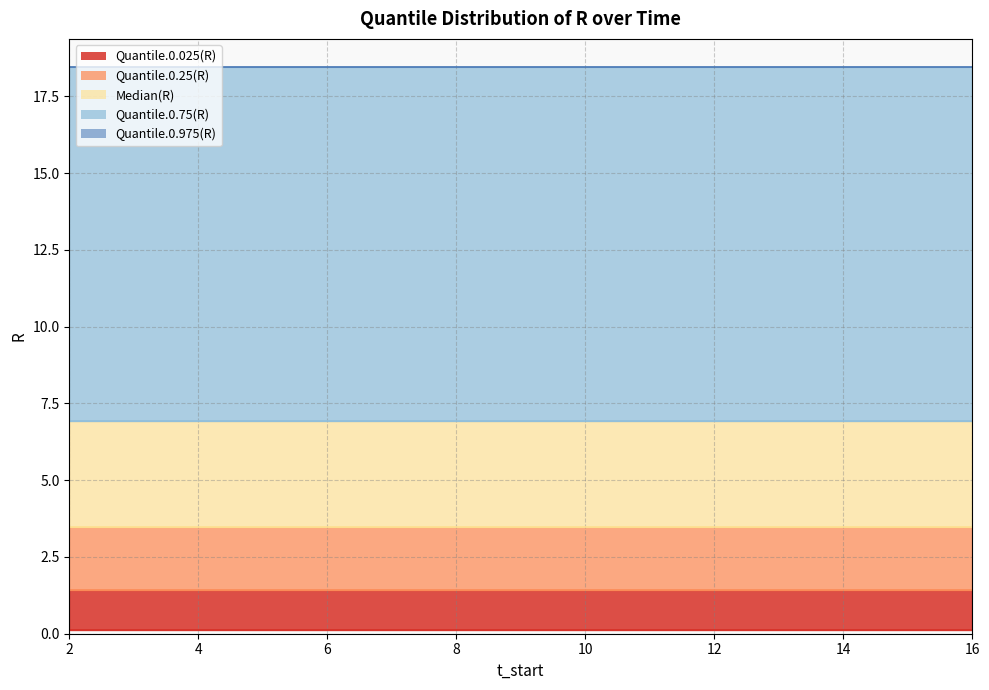

Reading left to right, what are all the values shown in this chart?

Quantile.0.025(R): 2=0.1	3=0.1	4=0.1	5=0.1	6=0.1	7=0.1	8=0.1	9=0.1	10=0.1	11=0.1	12=0.1	13=0.1	14=0.1	15=0.1	16=0.1
Quantile.0.25(R): 2=1.4	3=1.4	4=1.4	5=1.4	6=1.4	7=1.4	8=1.4	9=1.4	10=1.4	11=1.4	12=1.4	13=1.4	14=1.4	15=1.4	16=1.4
Median(R): 2=3.5	3=3.5	4=3.5	5=3.5	6=3.5	7=3.5	8=3.5	9=3.5	10=3.5	11=3.5	12=3.5	13=3.5	14=3.5	15=3.5	16=3.5
Quantile.0.75(R): 2=6.9	3=6.9	4=6.9	5=6.9	6=6.9	7=6.9	8=6.9	9=6.9	10=6.9	11=6.9	12=6.9	13=6.9	14=6.9	15=6.9	16=6.9
Quantile.0.975(R): 2=18.4	3=18.4	4=18.4	5=18.4	6=18.4	7=18.4	8=18.4	9=18.4	10=18.4	11=18.4	12=18.4	13=18.4	14=18.4	15=18.4	16=18.4